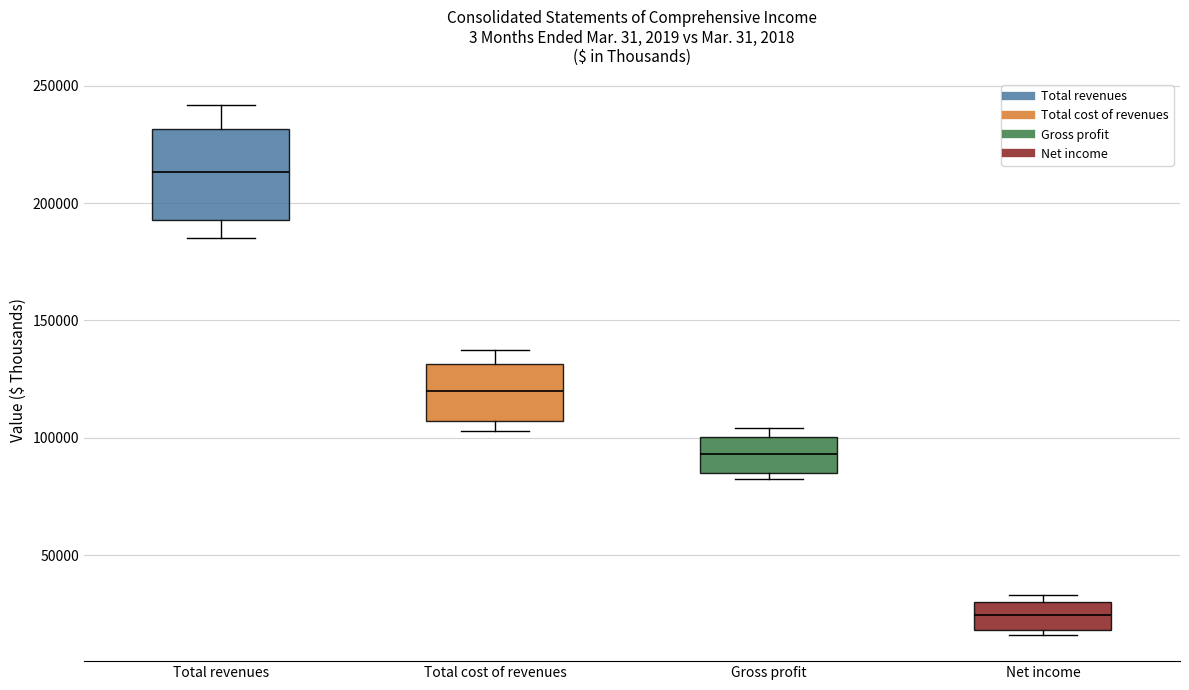

Where does the lower whisker of the box for Total revenues end on the y-axis? The values are not printed on the chart, so give them approximately, as read against the axis.

185000